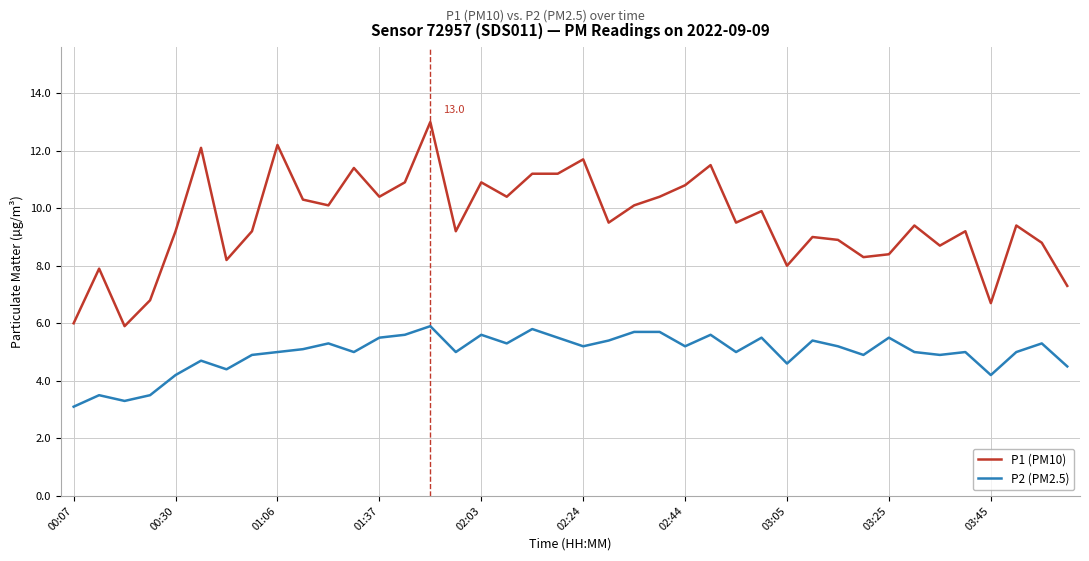

What is the difference between the maximum and minimum values in the P2 (PM2.5) series?

2.8